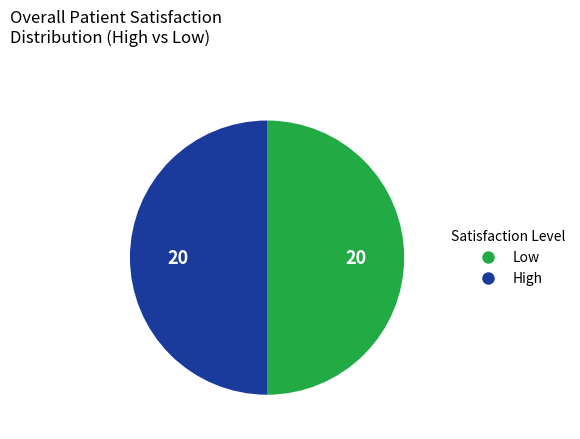

How many segments does this pie chart have?

2